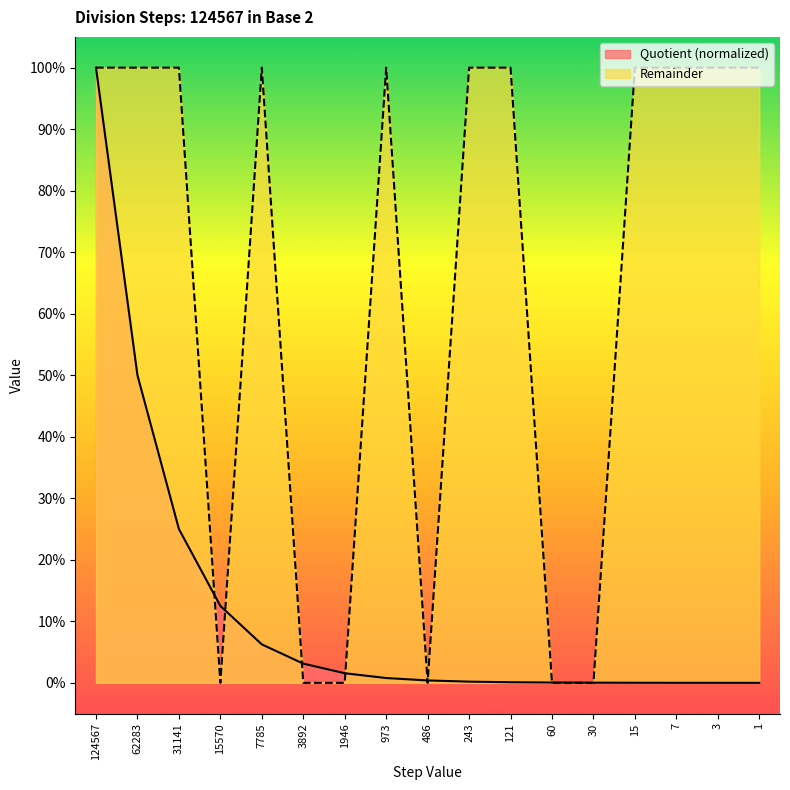

Is the value of Quotient at 7 greater than the value of Remainder at 7785?

No